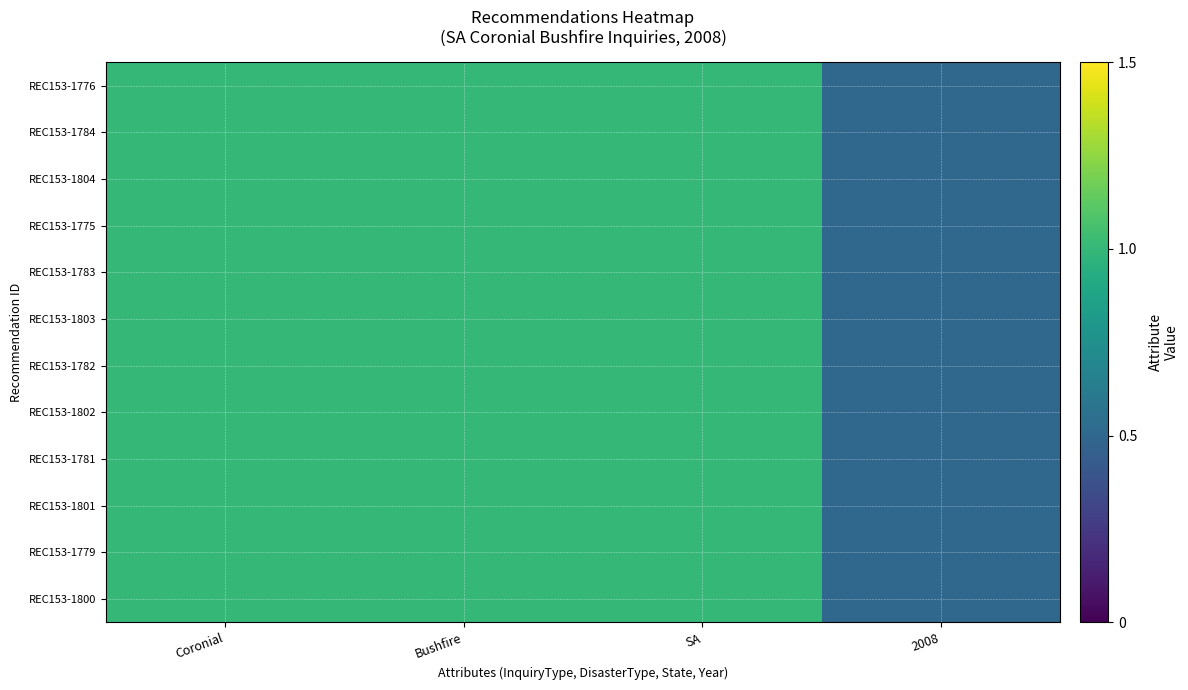

At Bushfire, list the series in order from smallest to largest.

REC153-1776, REC153-1784, REC153-1804, REC153-1775, REC153-1783, REC153-1803, REC153-1782, REC153-1802, REC153-1781, REC153-1801, REC153-1779, REC153-1800